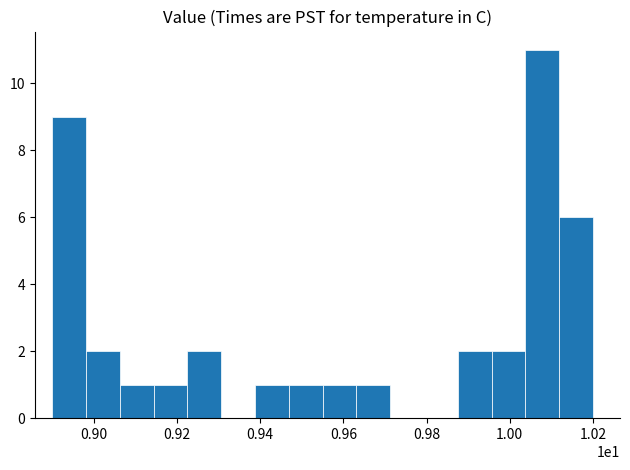

What is the maximum value shown in the chart?

11